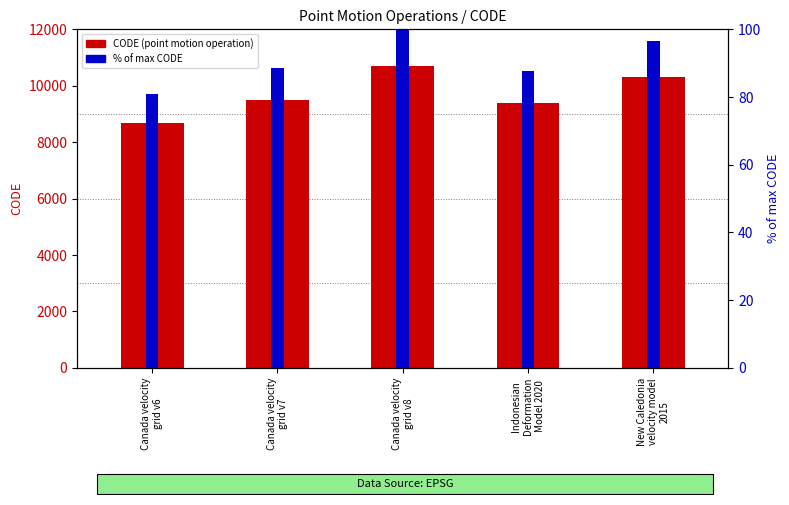

What are all the series names shown in the legend?

CODE (point motion operation), % of max CODE